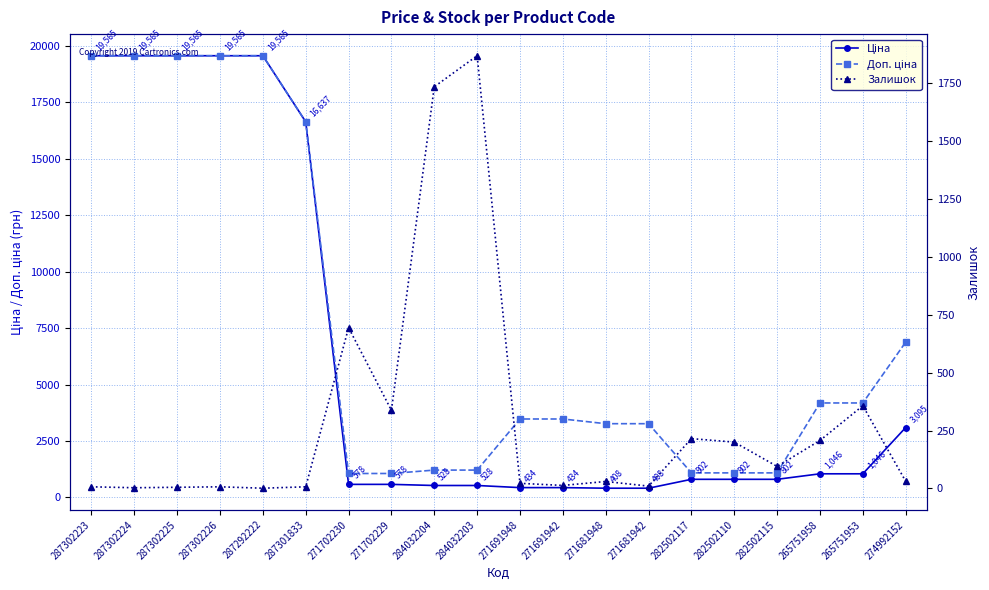

What value does the Залишок series have at 287302224?

3.0